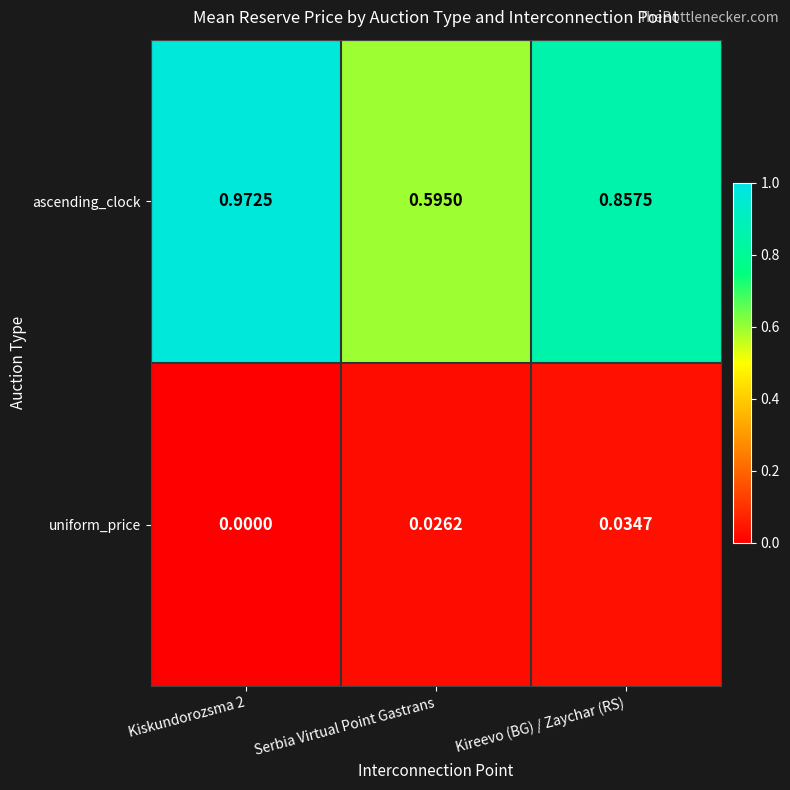

Where is ascending_clock nearest to the value 0?

Serbia Virtual Point Gastrans